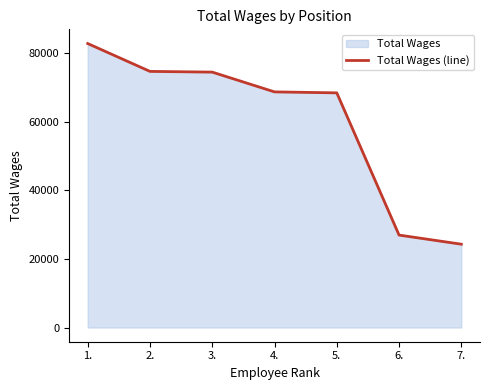

What value does the data have at 5.?

68432